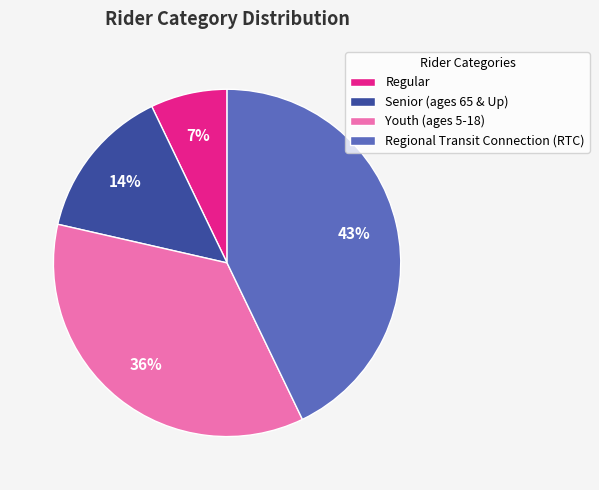

Which category has the biggest portion of the pie?

Regional Transit Connection (RTC)